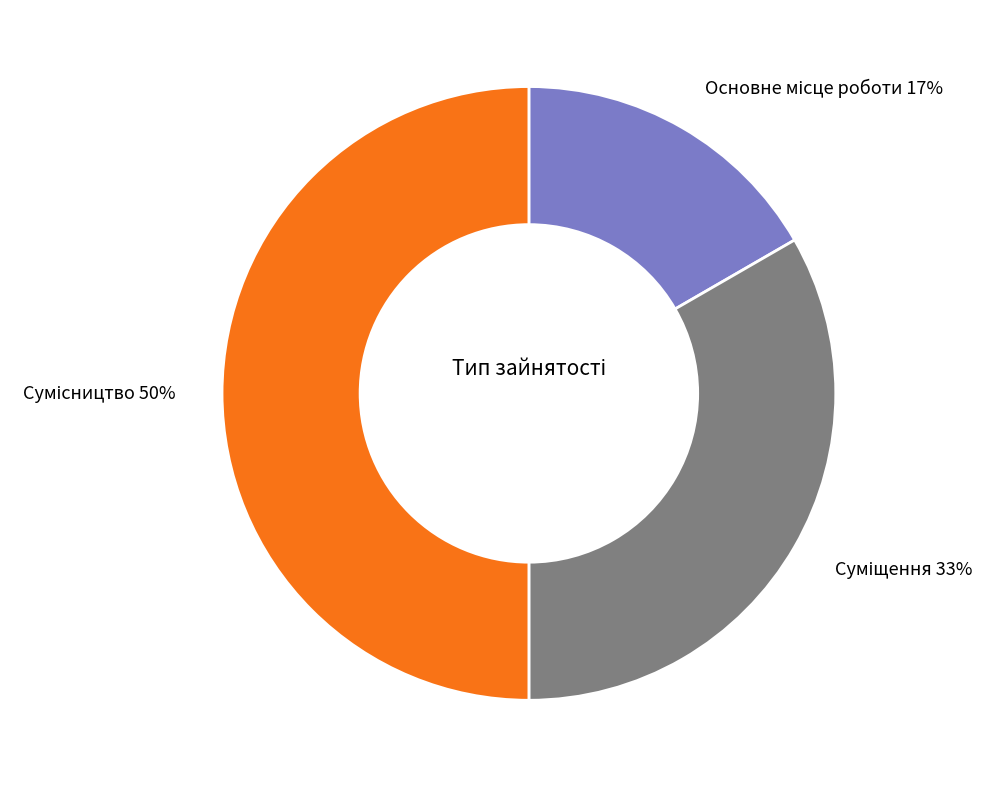

To the nearest percent, what is the difference between the largest and smallest slice percentages?

33%